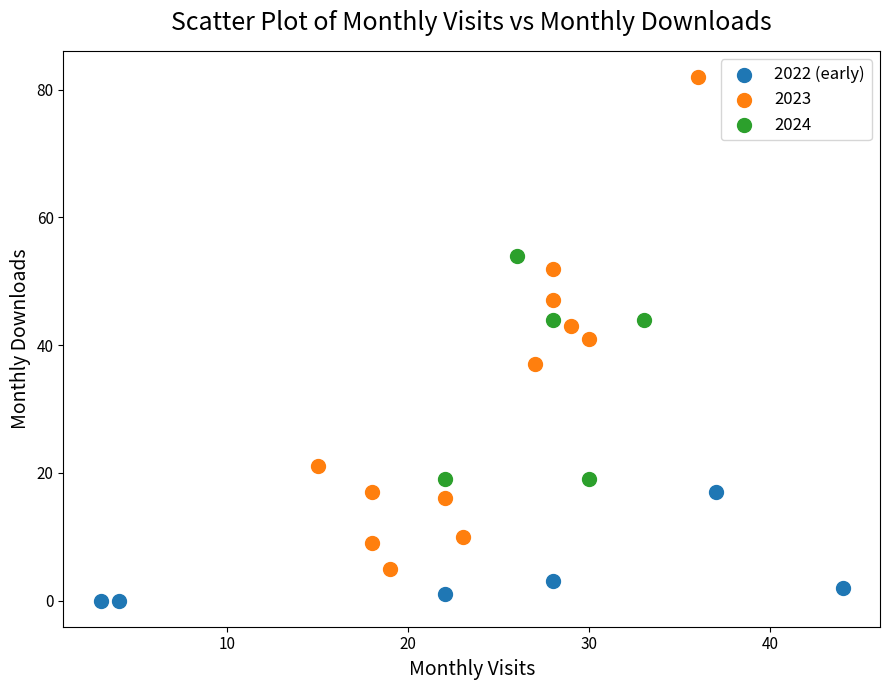

Which series has the widest spread of Y values?

2023